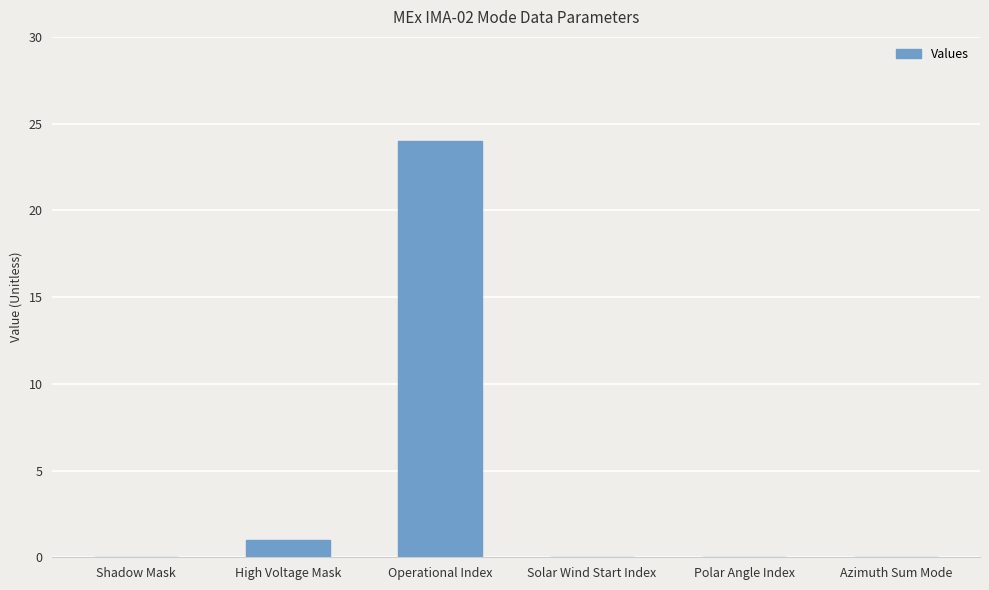

Are the bars grouped side by side (vs. stacked)?

No